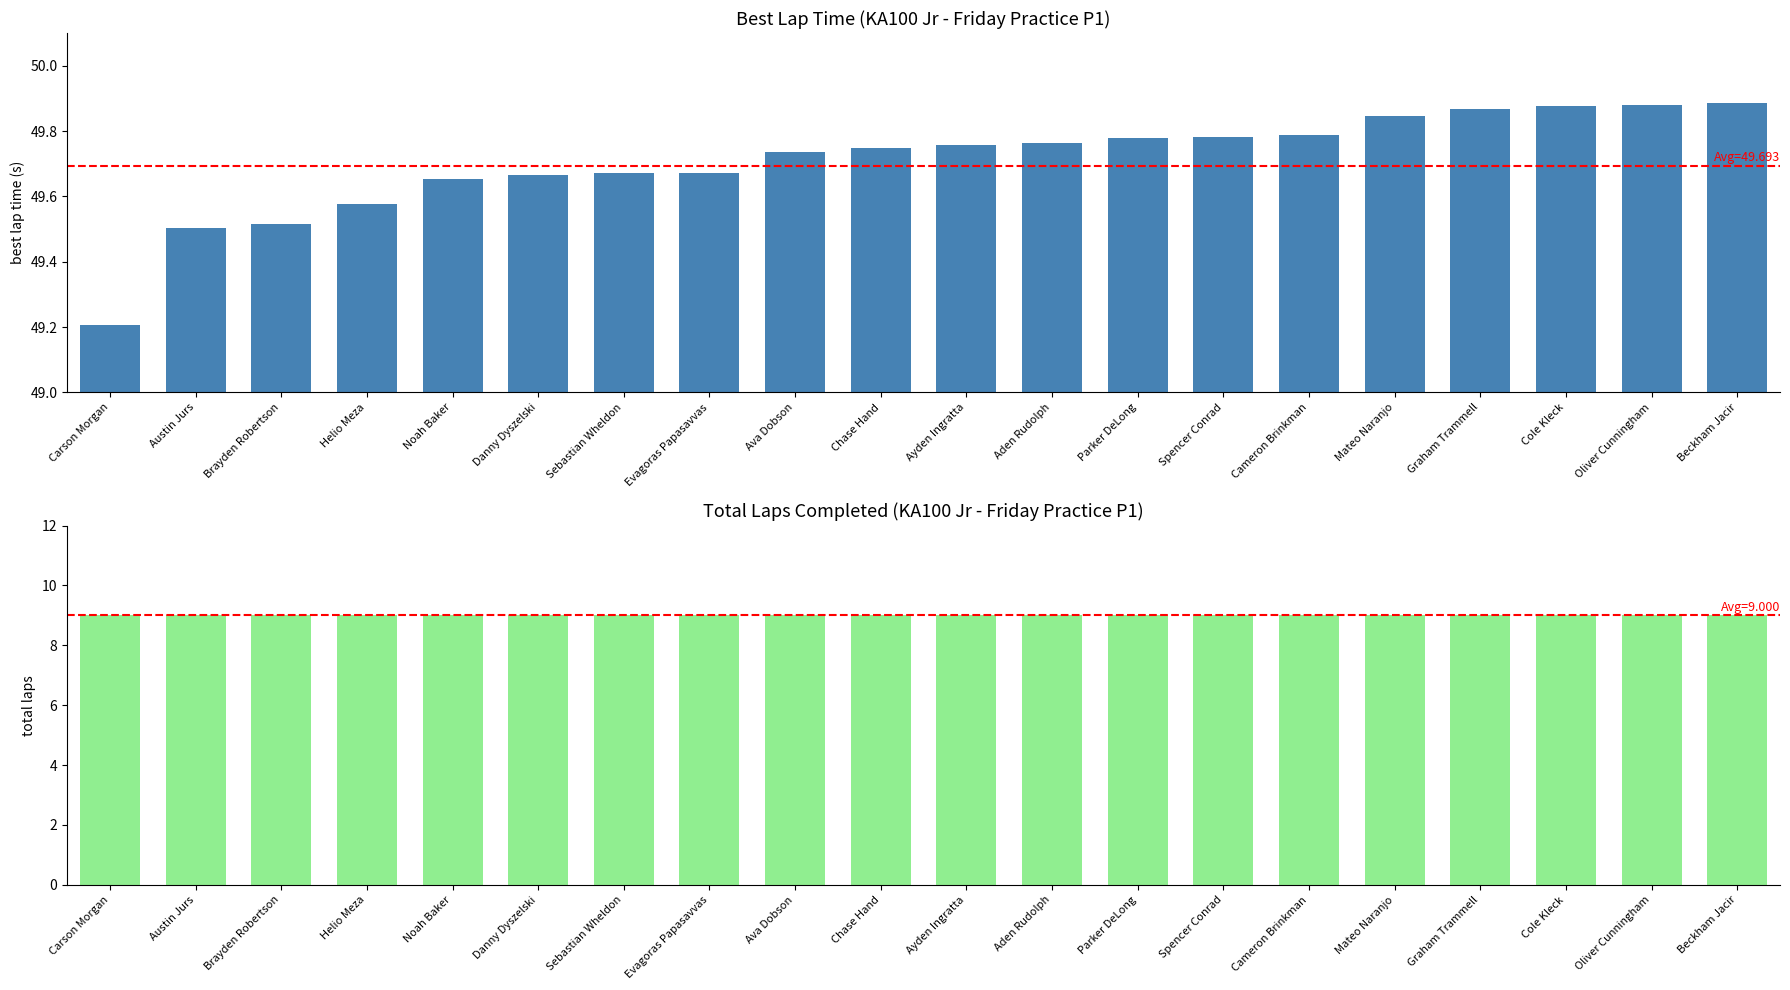

Which series has the largest total across all categories?

Best Lap Time